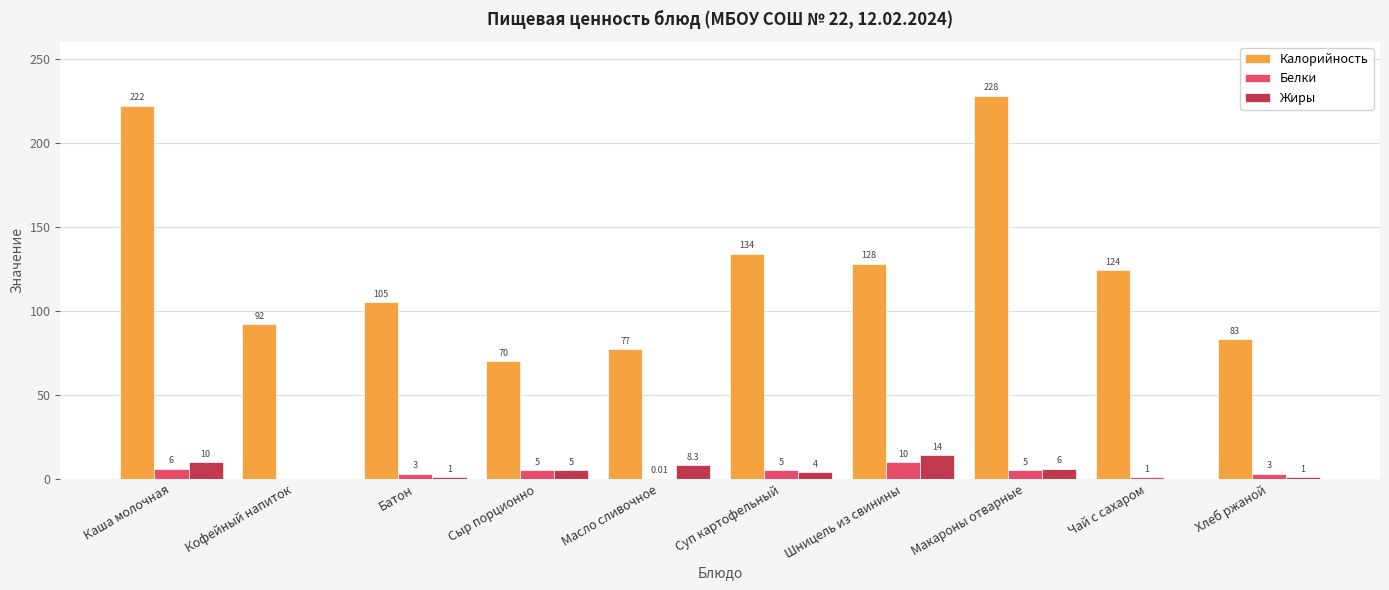

What are all the series names shown in the legend?

Калорийность, Белки, Жиры